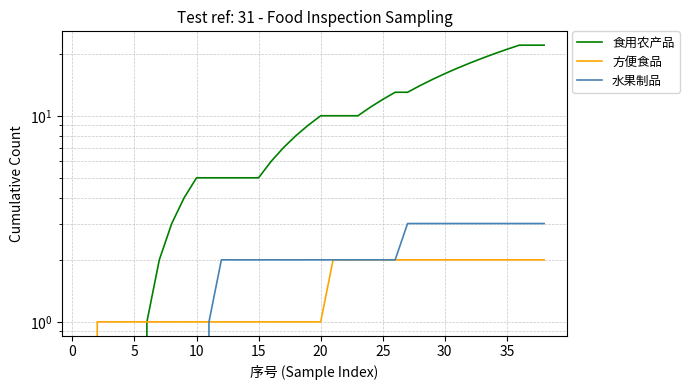

Reading left to right, list all the values displayed in this chart.

食用农产品: 0	0	0	0	0	1	2	3	4	5	5	5	5	5	5	6	7	8	9	10	10	10	10	11	12	13	13	14	15	16	17	18	19	20	21	22	22	22
方便食品: 0	1	1	1	1	1	1	1	1	1	1	1	1	1	1	1	1	1	1	1	2	2	2	2	2	2	2	2	2	2	2	2	2	2	2	2	2	2
水果制品: 0	0	0	0	0	0	0	0	0	0	1	2	2	2	2	2	2	2	2	2	2	2	2	2	2	2	3	3	3	3	3	3	3	3	3	3	3	3